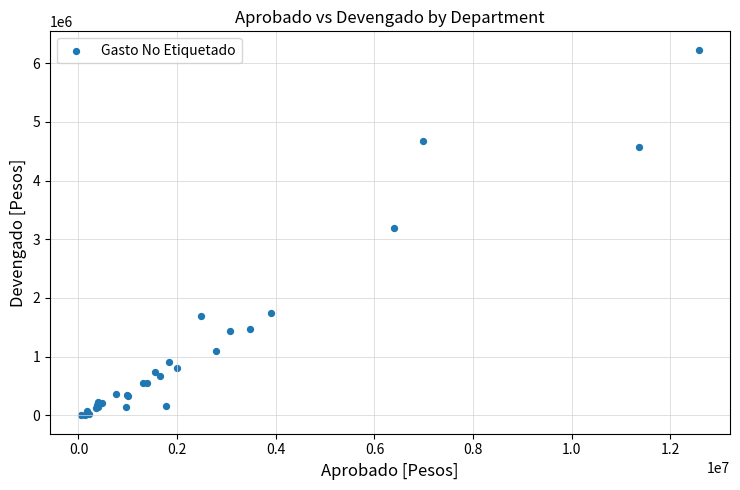

What Y value in the scatter plot is closest to 3114956?

3198989.5